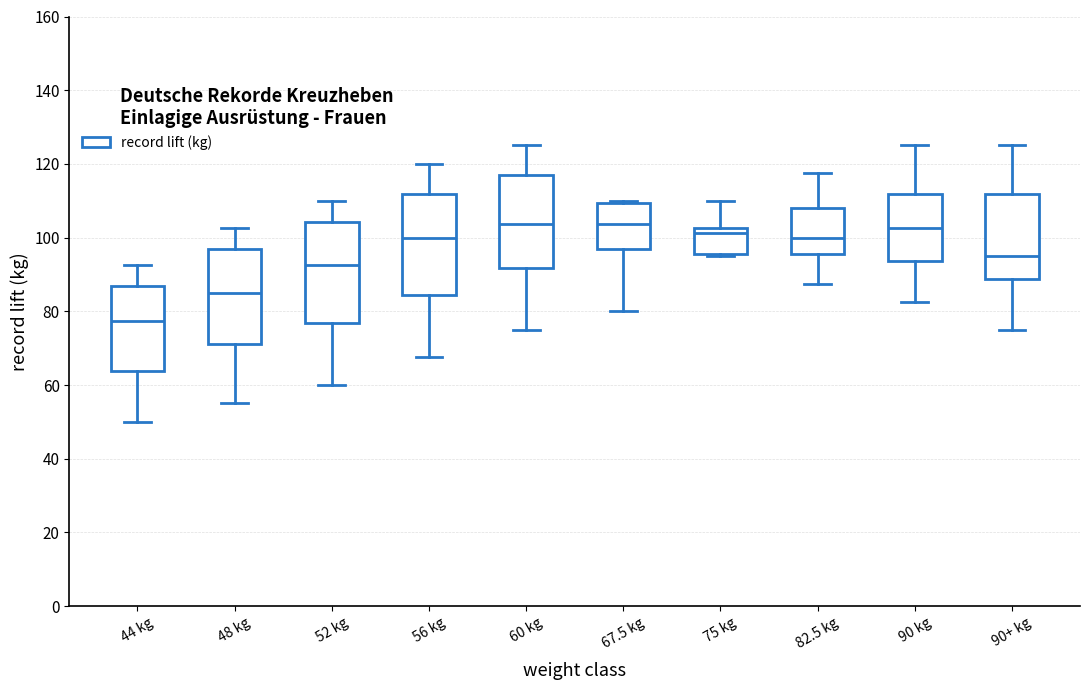

Reading left to right, transcribe this box plot: for each box, give where its median line is, the range the box spans, and where its two whiskers end, as read against the y-axis. The values are not printed on the chart, so give them approximately, as read against the axis.

44 kg: median 78, box 64 to 86, whiskers 50 to 92
48 kg: median 86, box 72 to 96, whiskers 56 to 102
52 kg: median 92, box 76 to 104, whiskers 60 to 110
56 kg: median 100, box 84 to 112, whiskers 68 to 120
60 kg: median 104, box 92 to 116, whiskers 76 to 126
67.5 kg: median 104, box 96 to 110, whiskers 80 to 110 (just above the box's upper edge)
75 kg: median 102 (just below the box's upper edge), box 96 to 102, whiskers 96 (just below the box's lower edge) to 110
82.5 kg: median 100, box 96 to 108, whiskers 88 to 118
90 kg: median 102, box 94 to 112, whiskers 82 to 126
90+ kg: median 96, box 88 to 112, whiskers 76 to 126